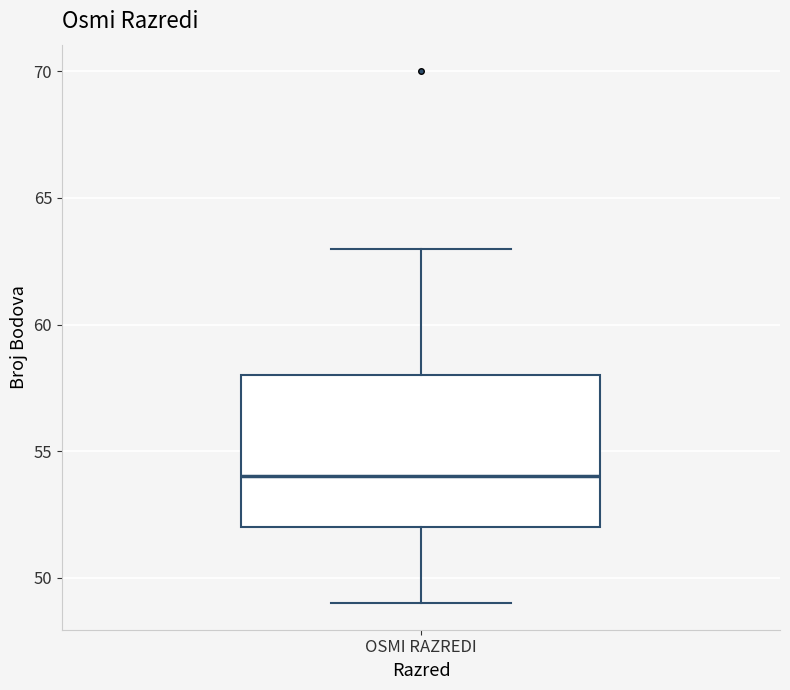

Read this box plot against the y-axis: the position of the median line, the range covered by the box, and the ends of both whiskers. The values are not printed on the chart, so give them approximately, as read against the axis.

median 54, box 52 to 58, whiskers 49 to 63